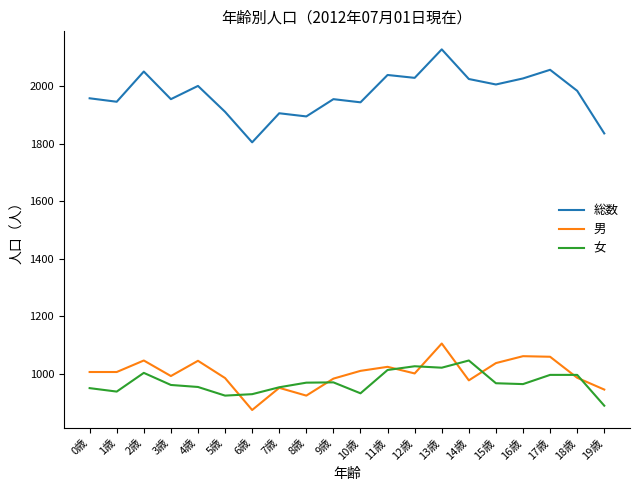

Which category has the highest value in the 総数 series?

13歳